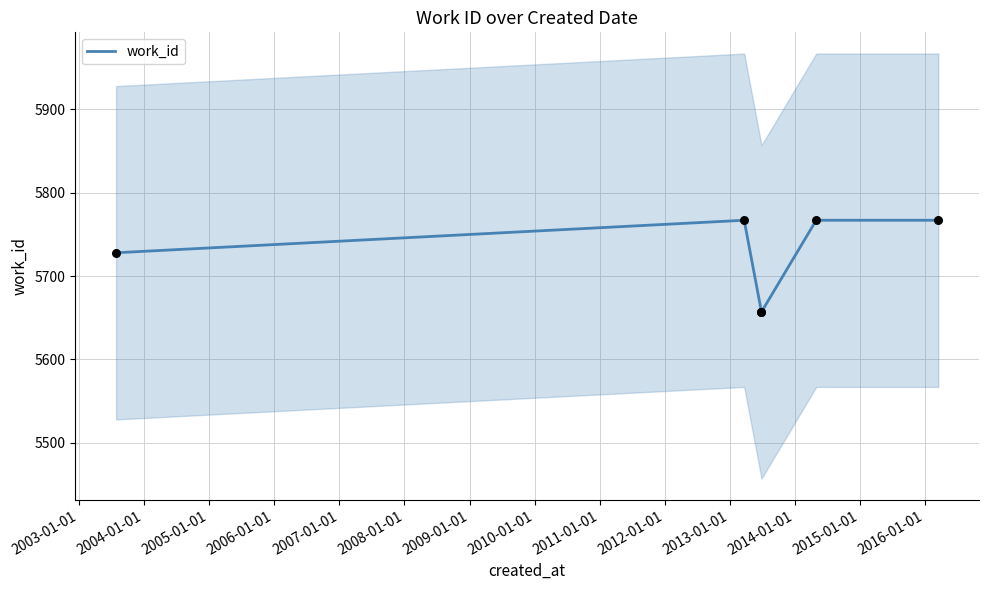

Which has a higher value, 2006-01-01 or 2004-01-01?

2006-01-01